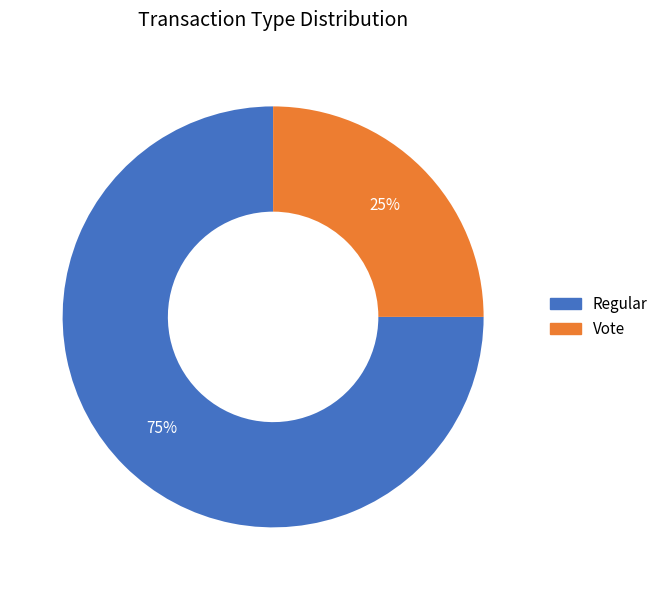

Is there any slice that represents more than half of the pie?

Yes